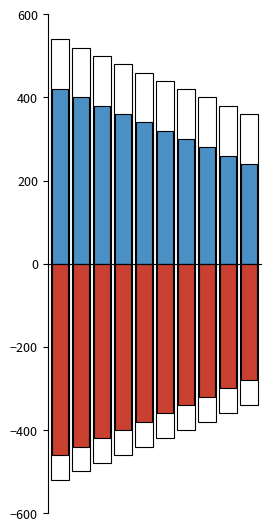

How many data points in col_0 are less than 340?

5